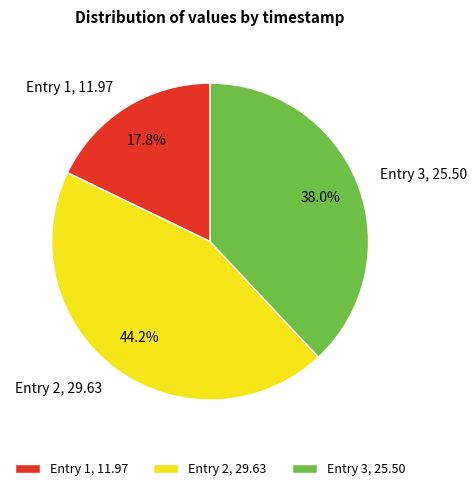

Does Entry 1, 11.97 represent more than half of the total?

No